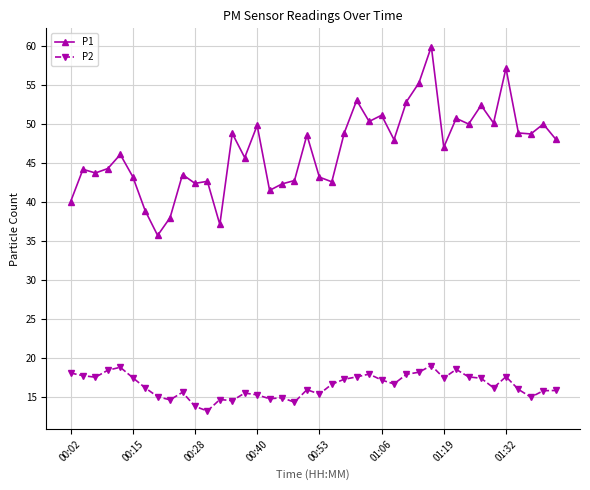

What is the sum of all P2 values?

657.3